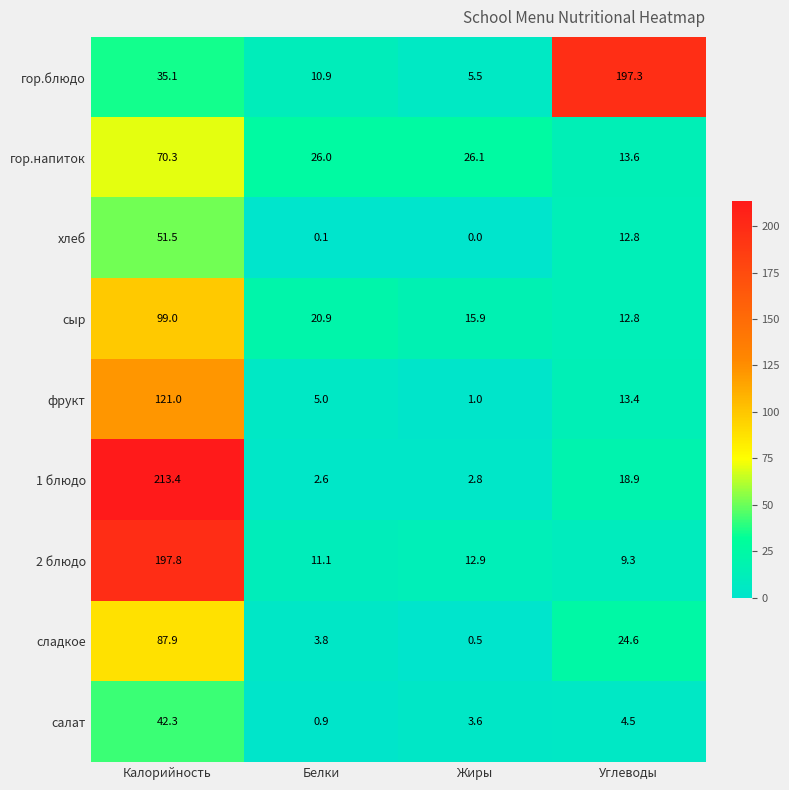

True or false: сладкое has a value of 3.8 at Белки.

True